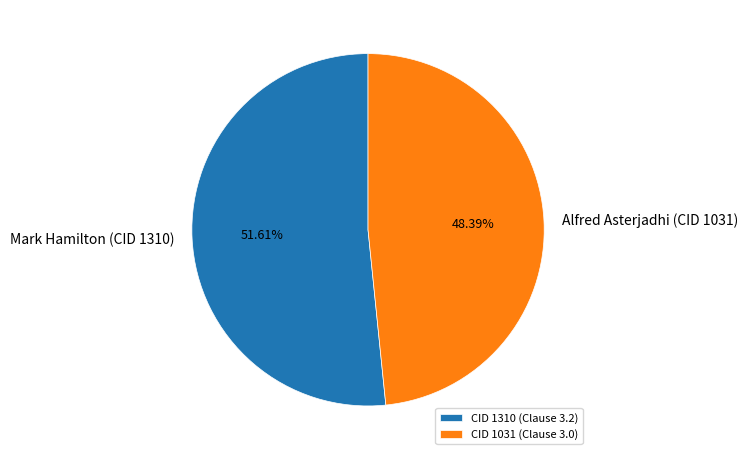

How many slices are in this pie chart?

2